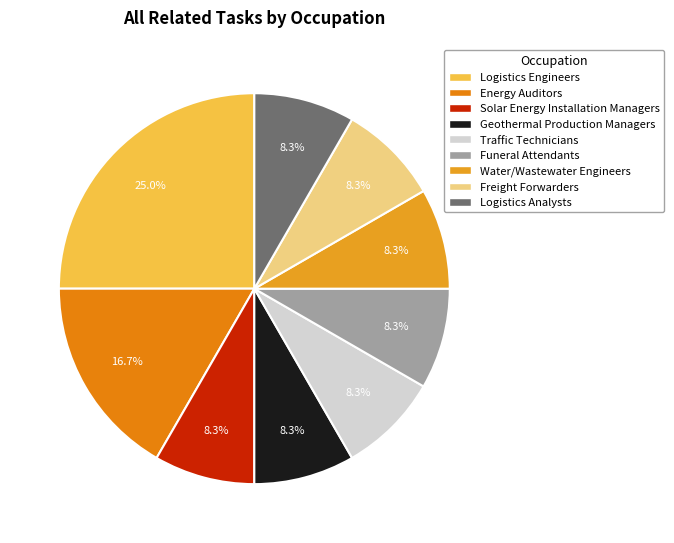

To the nearest percent, what is the combined percentage of Energy Auditors and Solar Energy Installation Managers?

25%